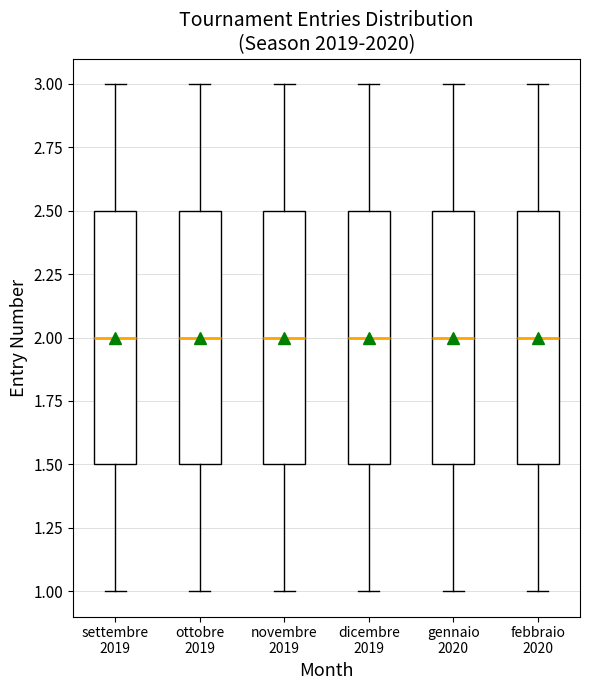

Reading left to right, read every box against the y-axis: the position of its median line, the range the box covers, and the ends of its whiskers. The values are not printed on the chart, so give them approximately, as read against the axis.

settembre 2019: median 2.0, box 1.5 to 2.5, whiskers 1.0 to 3.0
ottobre 2019: median 2.0, box 1.5 to 2.5, whiskers 1.0 to 3.0
novembre 2019: median 2.0, box 1.5 to 2.5, whiskers 1.0 to 3.0
dicembre 2019: median 2.0, box 1.5 to 2.5, whiskers 1.0 to 3.0
gennaio 2020: median 2.0, box 1.5 to 2.5, whiskers 1.0 to 3.0
febbraio 2020: median 2.0, box 1.5 to 2.5, whiskers 1.0 to 3.0